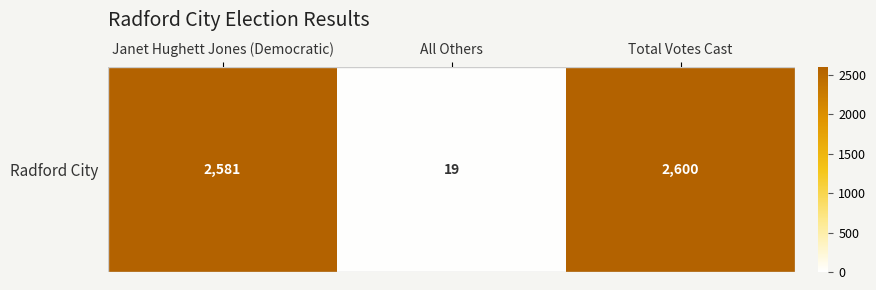

At which label does the data first exceed 2581?

Total Votes Cast